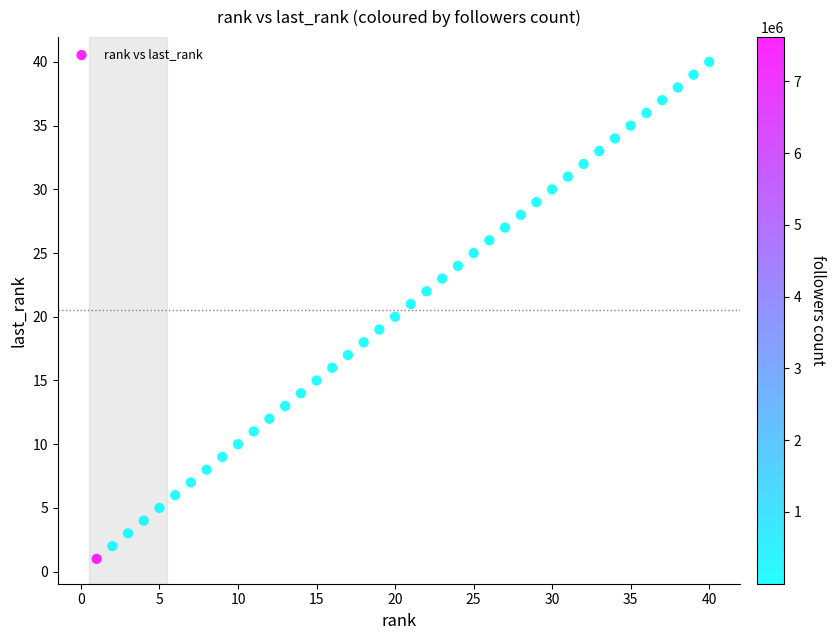

What is the range of X values (max minus min)?

39